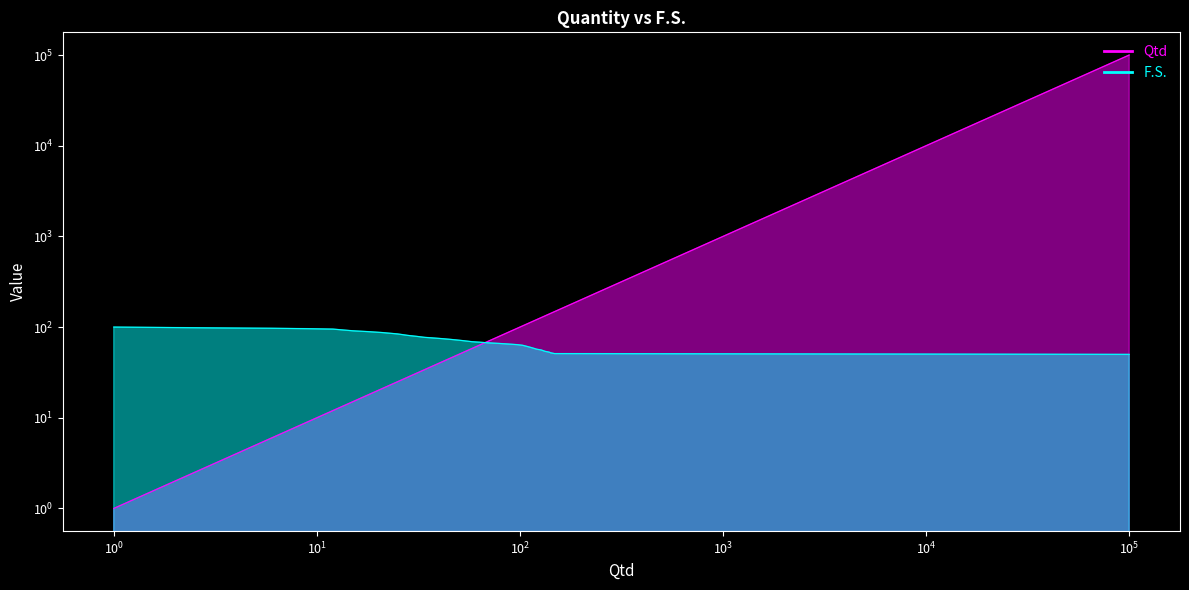

Is the value of Qtd at 121 greater than the value of F.S. at 28?

Yes